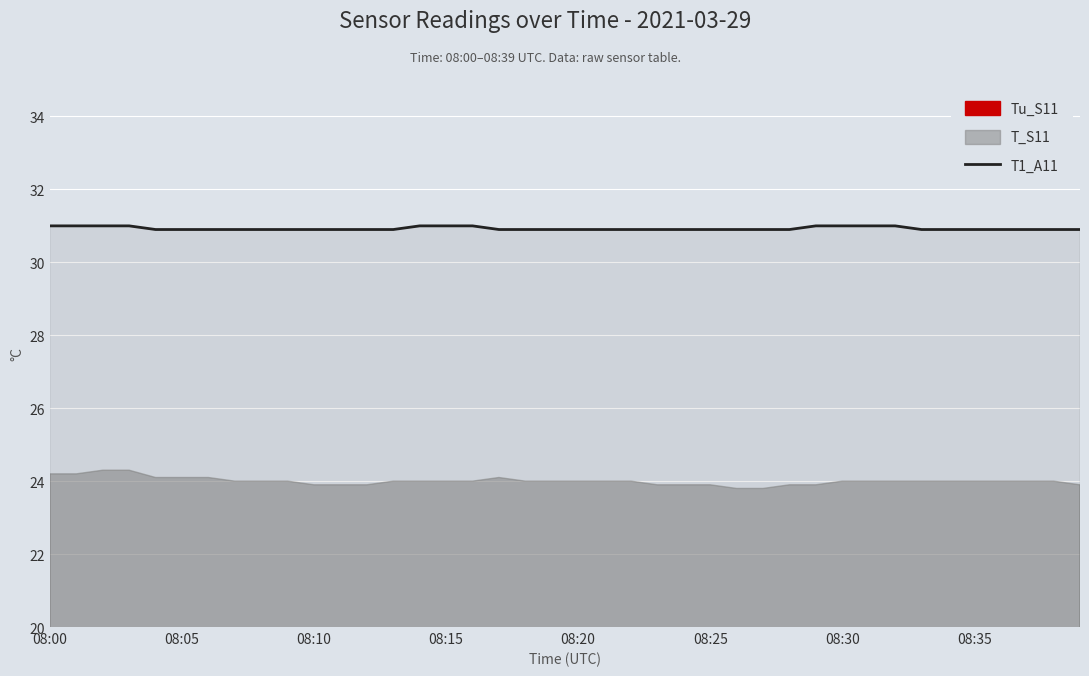

What is the difference between the values at 32 and 39?

0.1